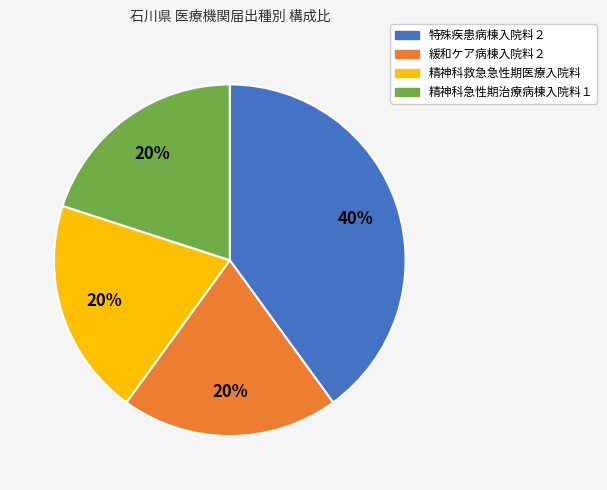

Combined, do 精神科救急急性期医療入院料 and 特殊疾患病棟入院料２ account for over 50%?

Yes